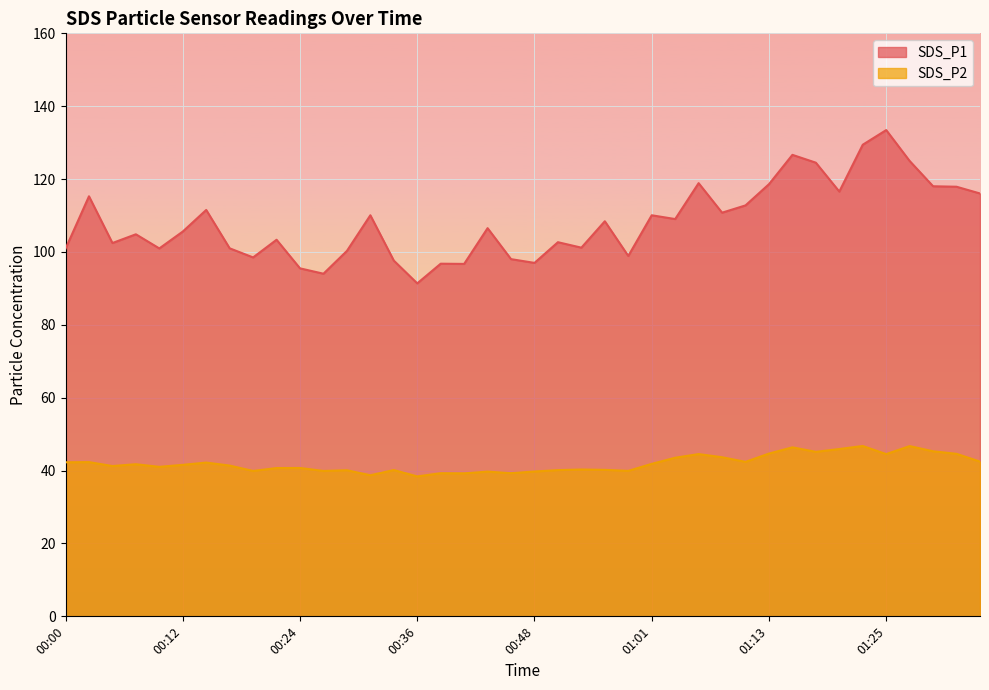

What is the total value across all series at 01:25?

178.0